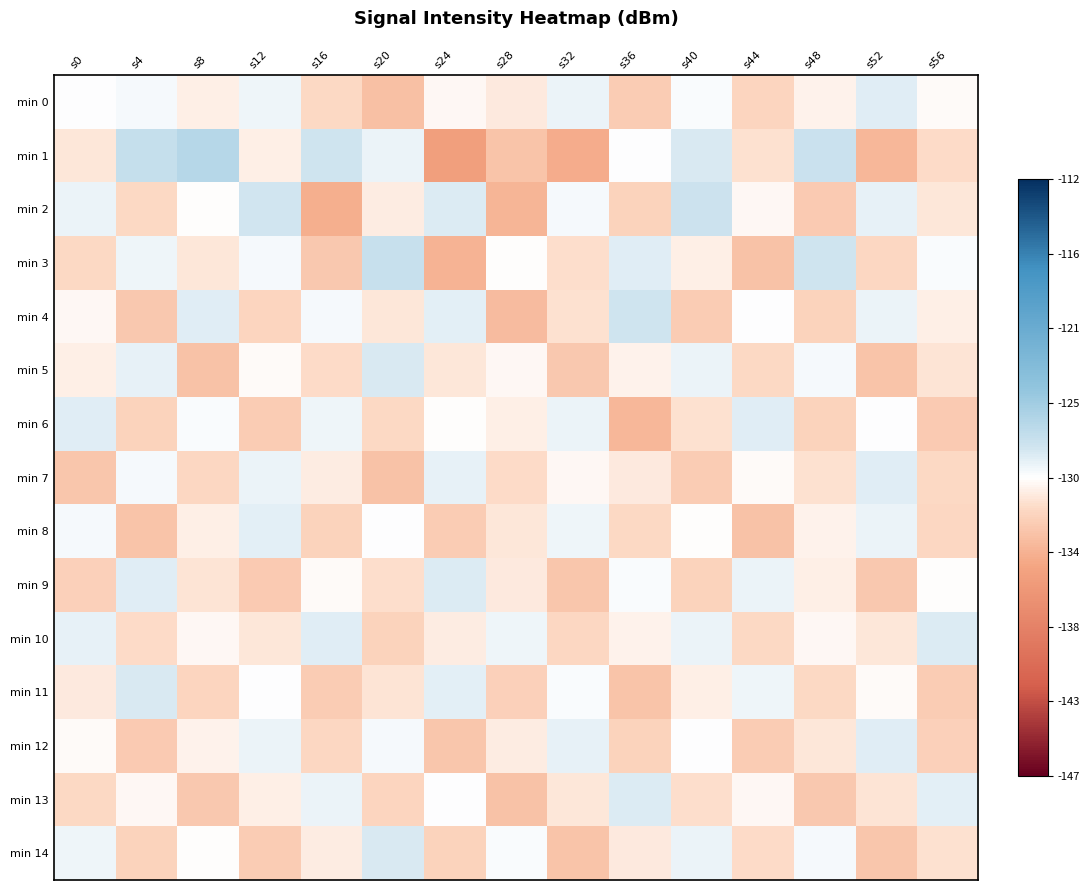

Rank the series at s44 from highest to lowest value.

min 6, min 9, min 11, min 4, min 7, min 2, min 13, min 1, min 14, min 5, min 10, min 0, min 12, min 8, min 3